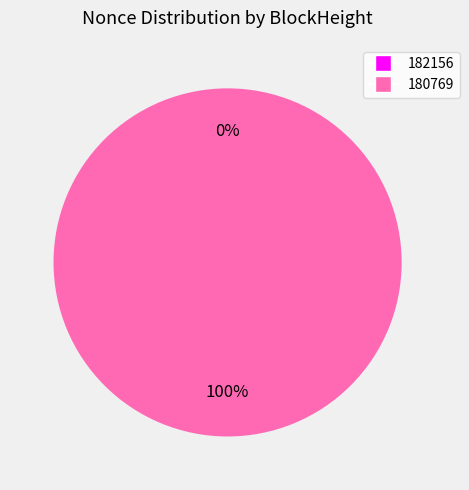

To the nearest percent, what is the difference between the 182156 and 180769 slice percentages?

100%